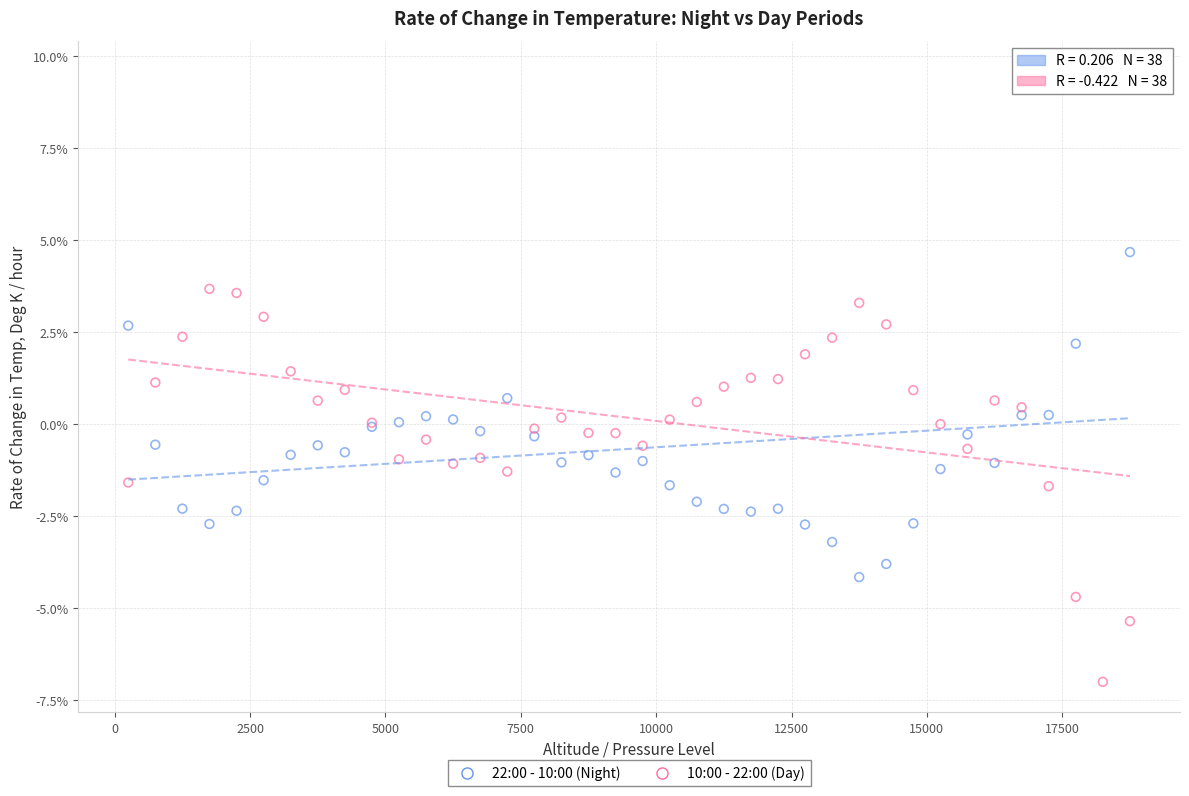

What are all the series names shown in the legend?

22:00 - 10:00 (Night), 10:00 - 22:00 (Day)